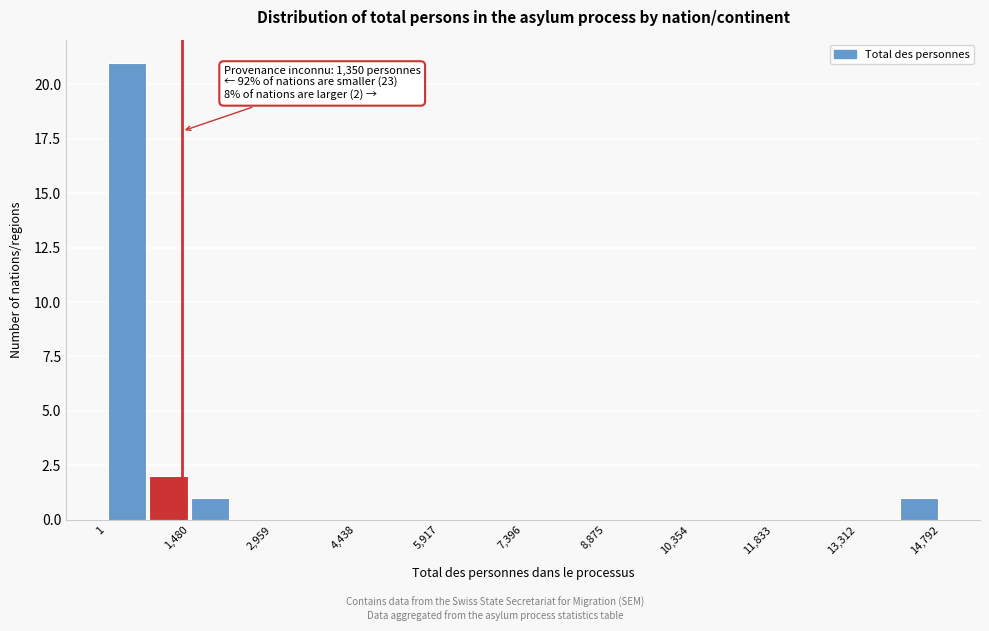

Read against the x-axis, roughly where is the centre of the tallest bar?

400